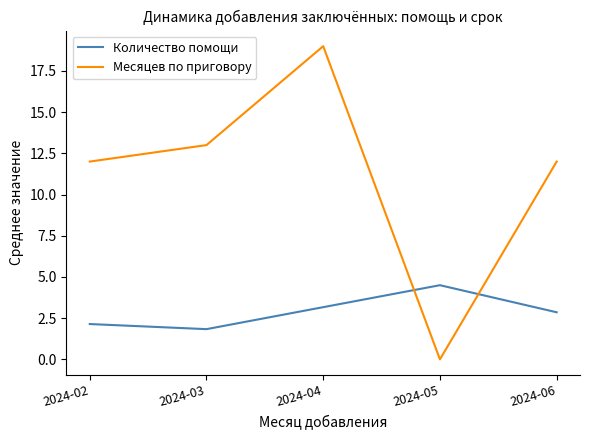

True or false: Количество помощи and Месяцев по приговору cross at least once.

True